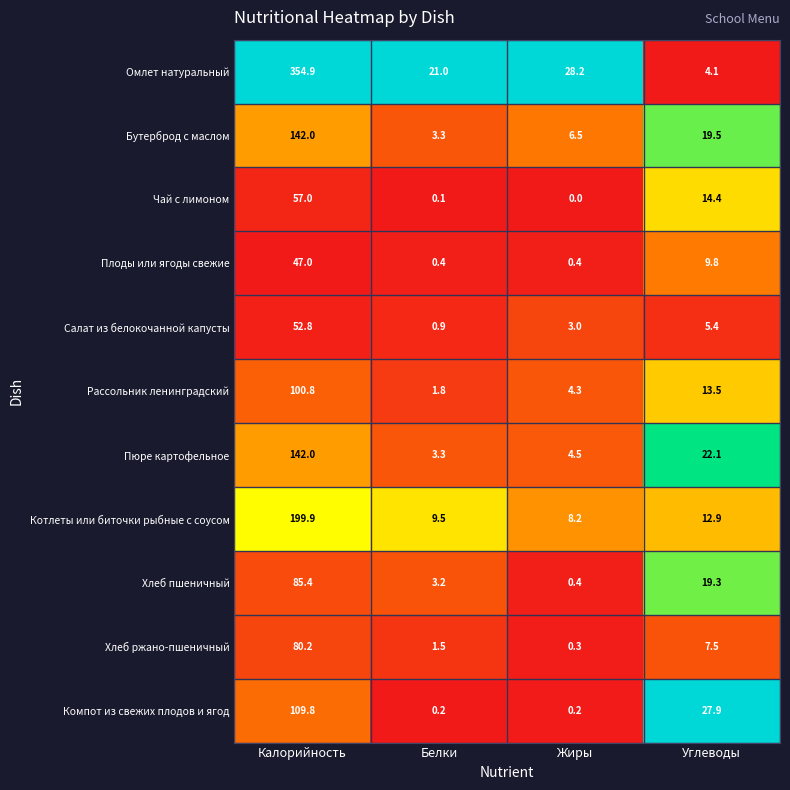

The Хлеб пшеничный series shows 85.4 at Калорийность. True or false?

True